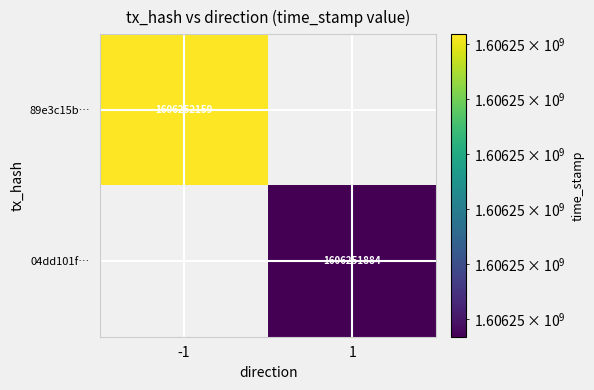

Between direction and time_stamp, which series saw the biggest shift?

89e3c15b47871f3a9f13c1c3fc4ea11f0f704a1